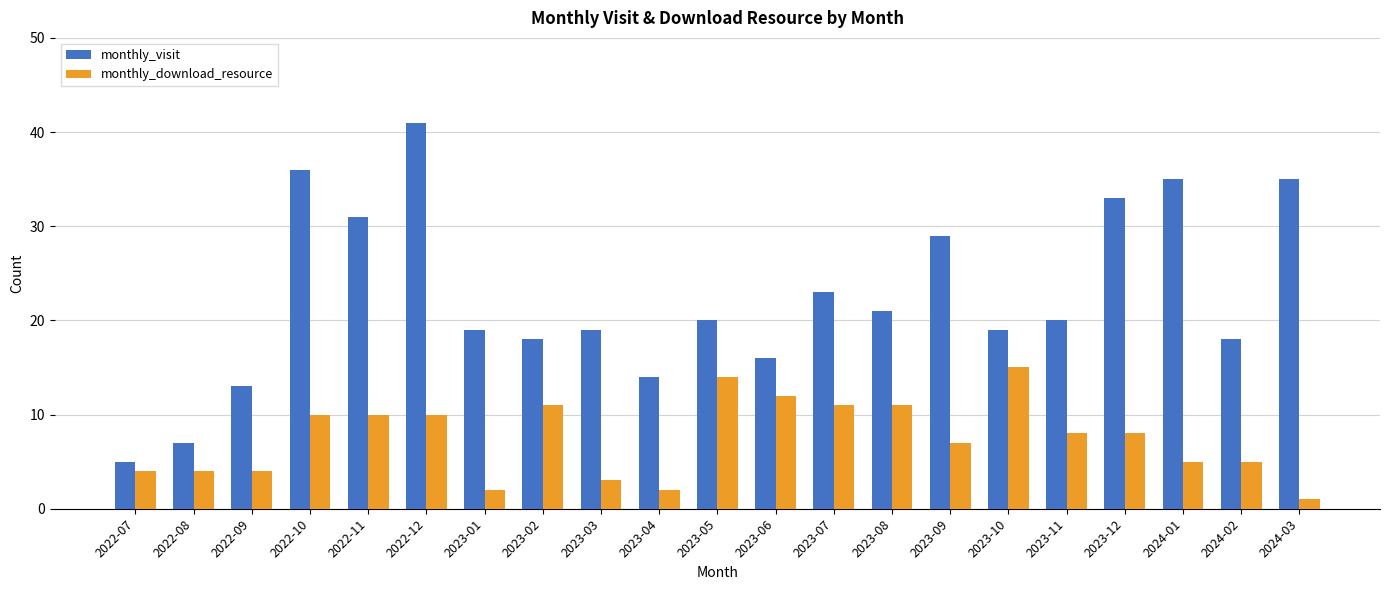

At which category is the sum across all series the highest?

2022-12